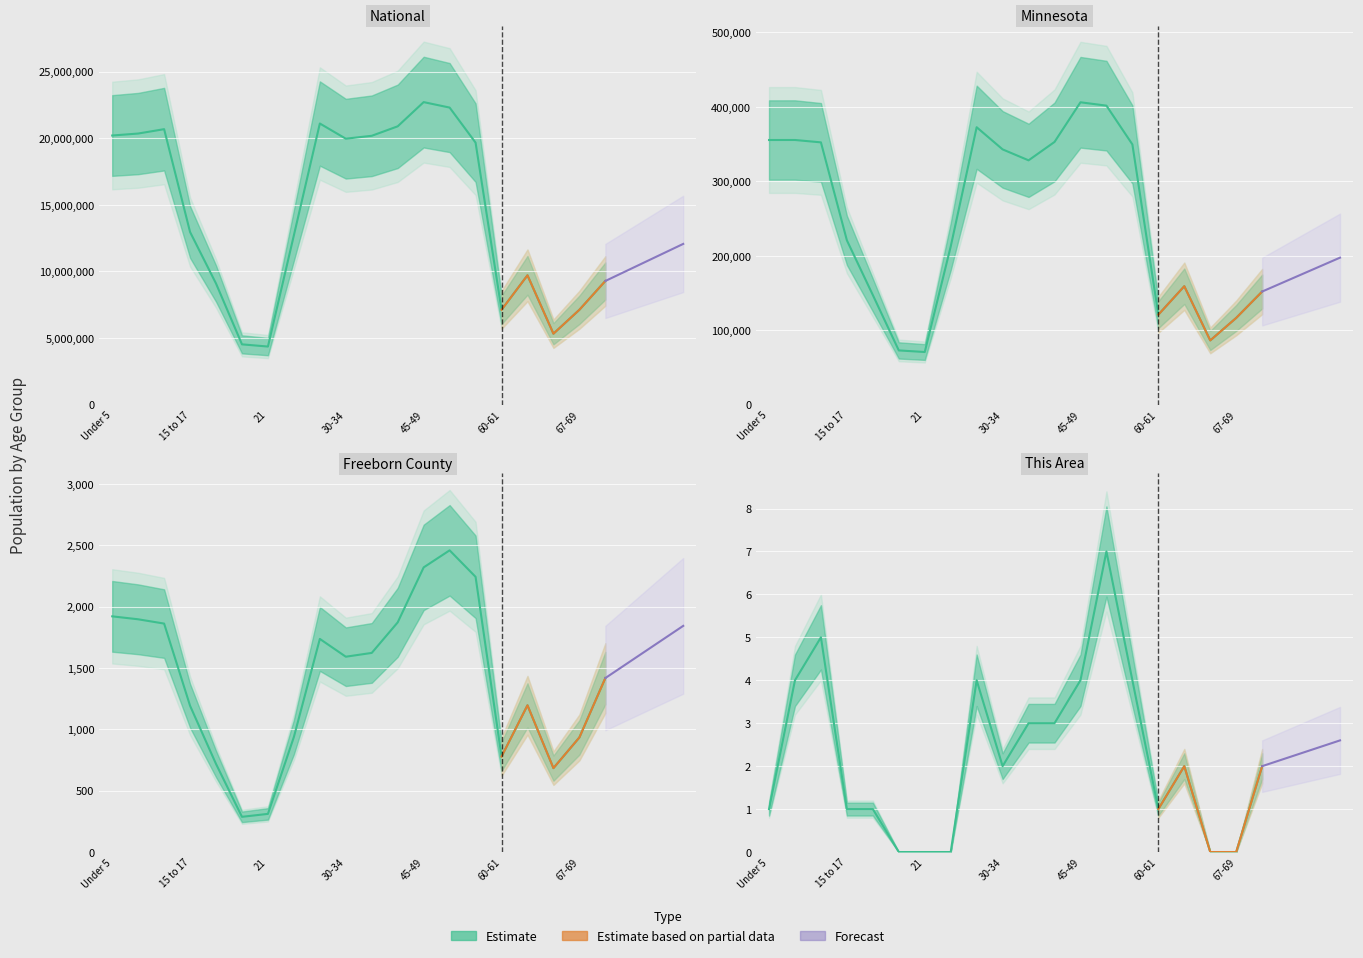

Reading left to right, list all the values displayed in this chart.

This Area: 1	4	5	1	1	0	0	0	4	2	3	3	4	7	4	1	2	0	0	2
Freeborn County: 1921	1897	1862	1192	718	287	311	938	1737	1592	1623	1872	2320	2459	2243	778	1196	684	934	1418
Minnesota: 355504	355536	352342	220681	147148	72732	70594	212325	372686	342900	328190	352904	406203	401695	349589	120761	159014	86158	116412	151857
National: 20201362	20348657	20677194	12954254	9086089	4519129	4354294	12712576	21101849	19962099	20179642	20890964	22708591	22298125	19664805	7113727	9704197	5319902	7115361	9278166